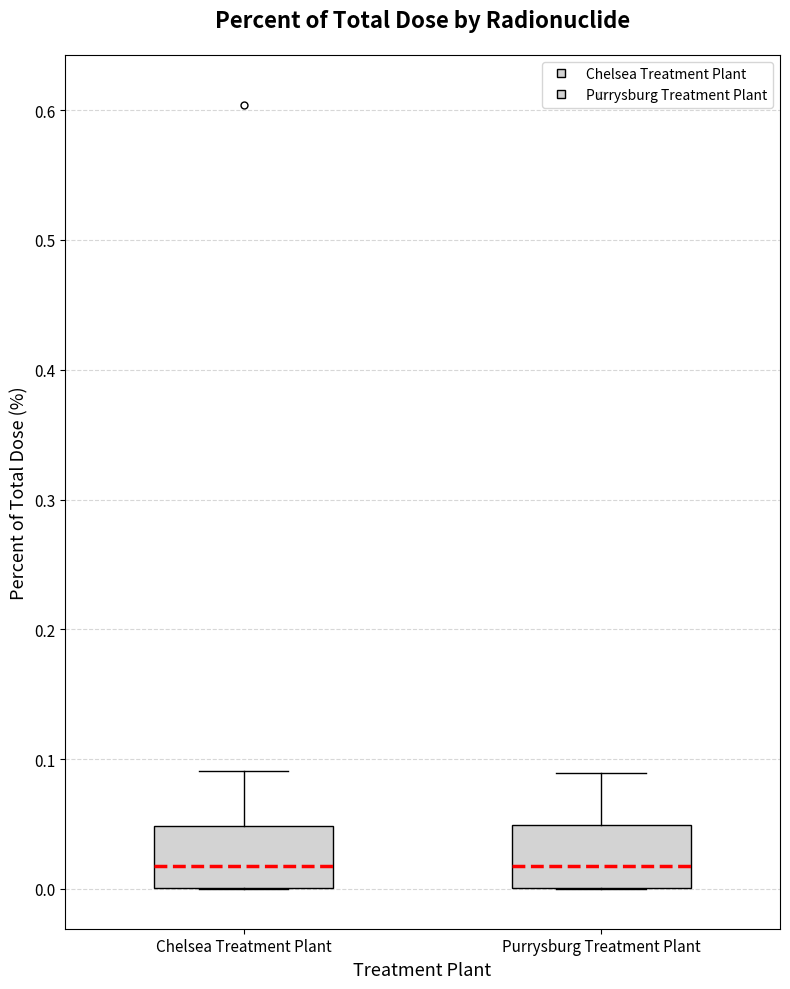

Where is the upper edge of the box for Purrysburg Treatment Plant on the y-axis? The values are not printed on the chart, so give them approximately, as read against the axis.

0.05